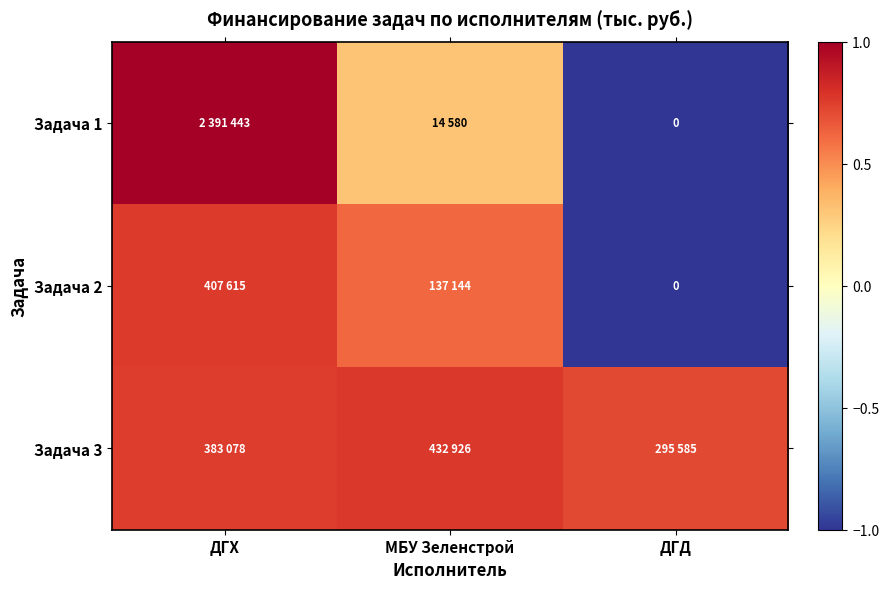

At which label does Задача 2 reach its peak?

ДГХ